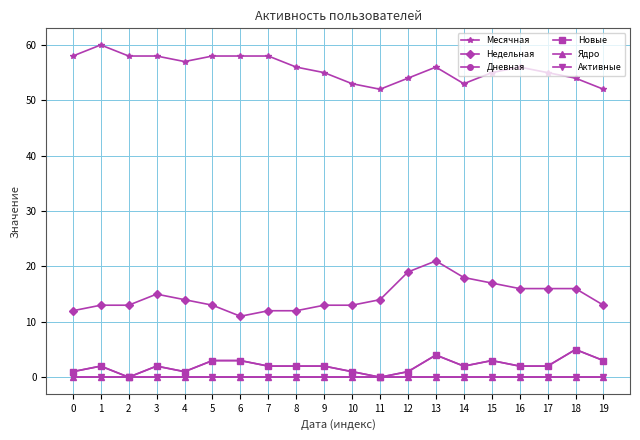

What is the average value of the Новые series?

2